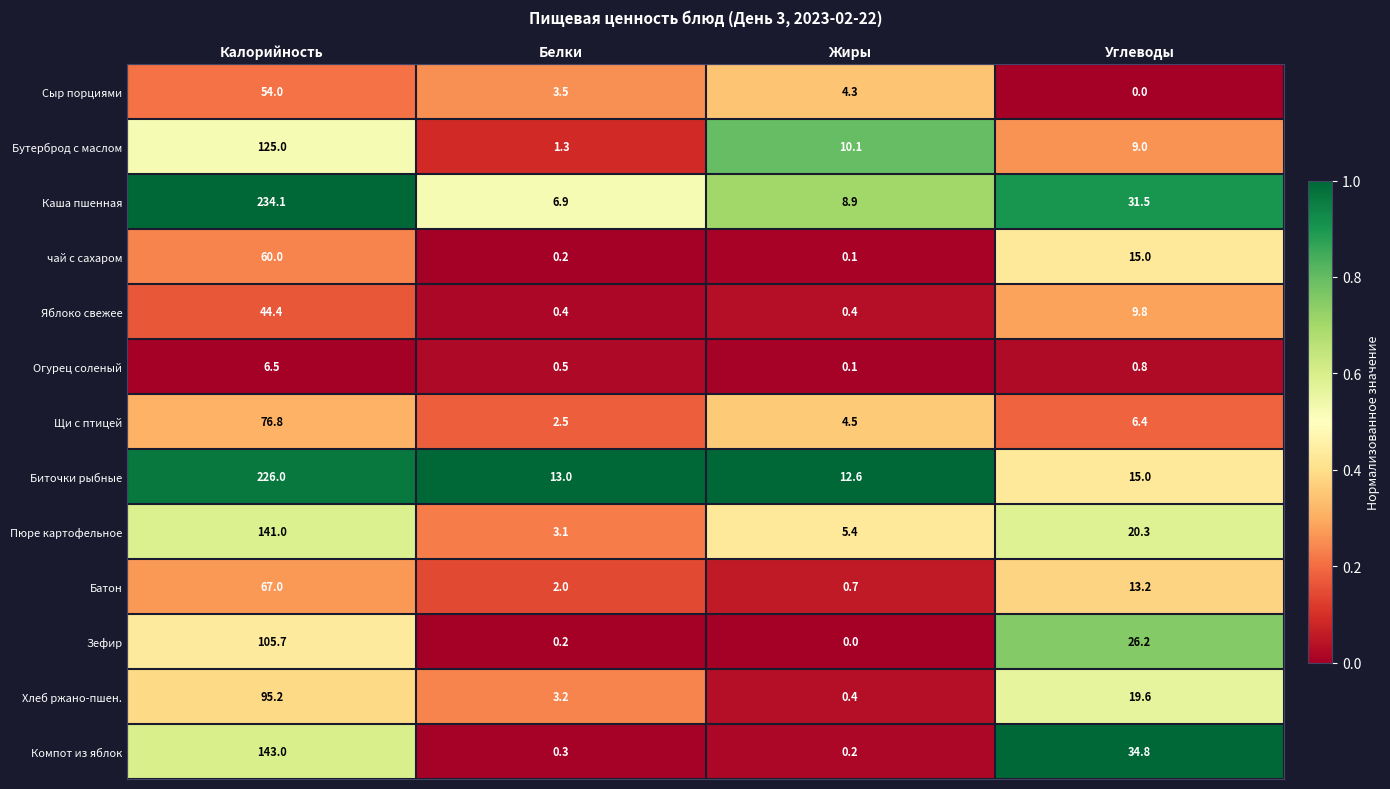

What is the sum of the Биточки рыбные values at Калорийность and Углеводы?

241.0